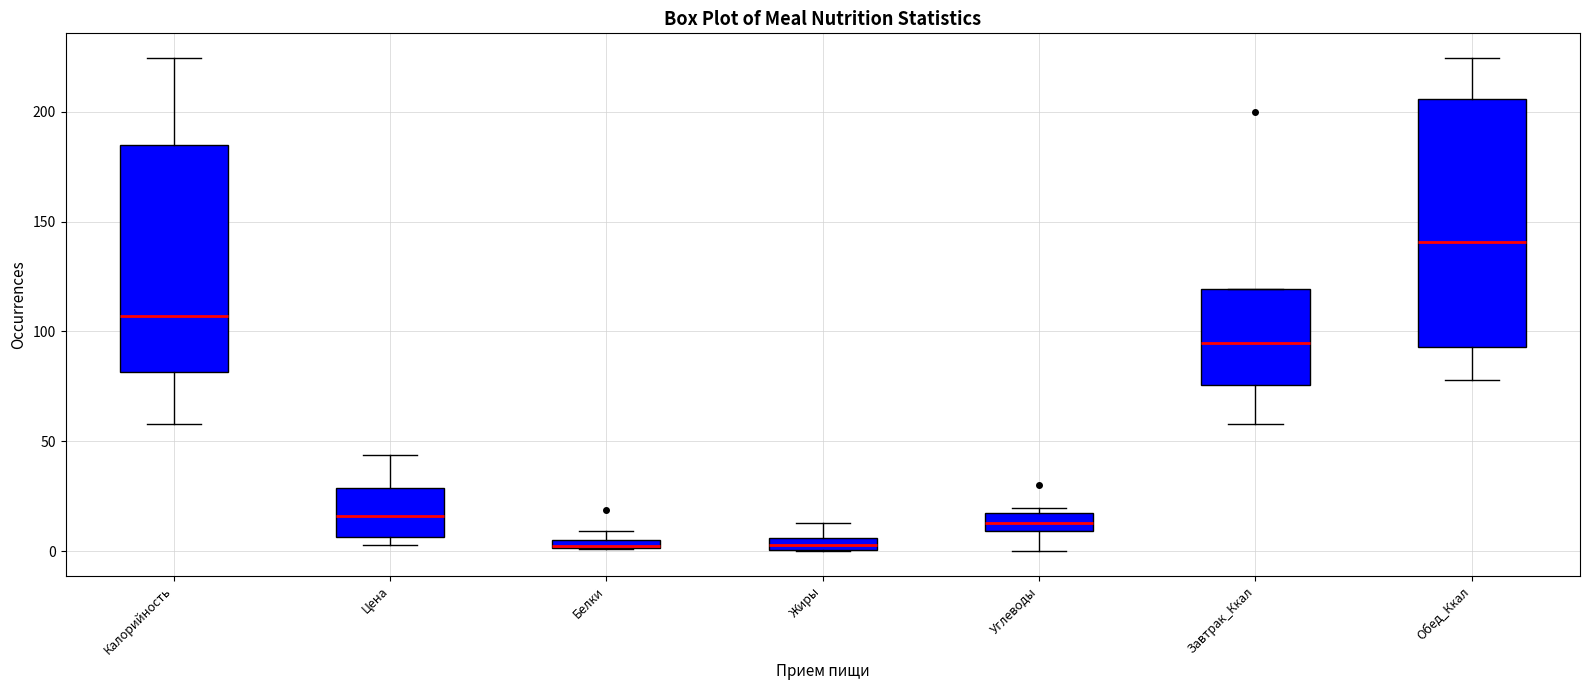

Comparing the boxes themselves (not the whiskers), which one is the tallest?

Обед_Ккал